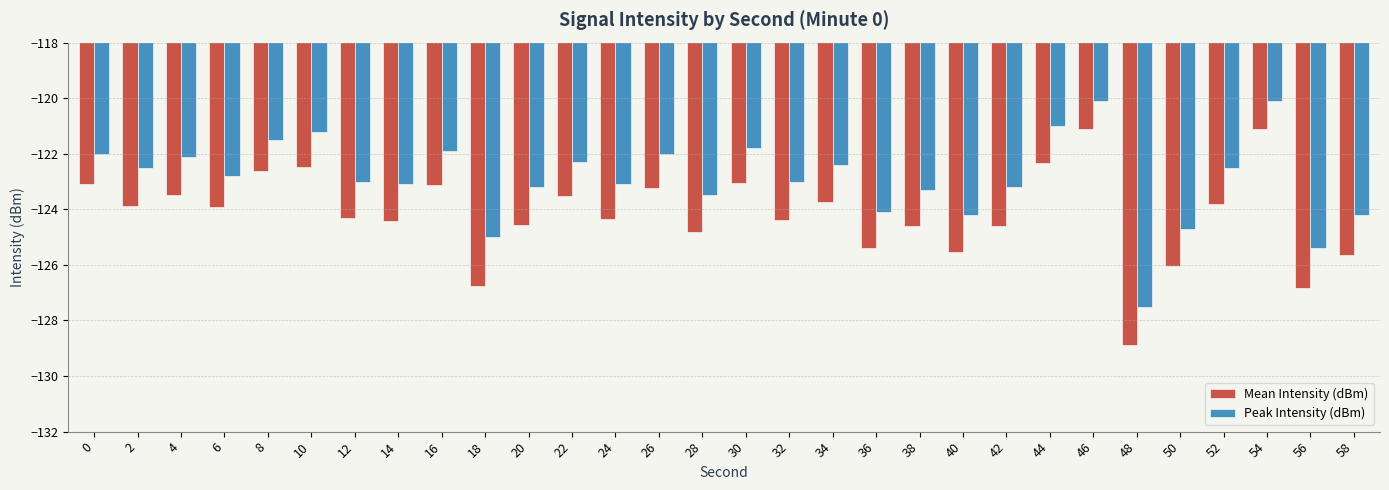

Count the number of categories in the chart.

30